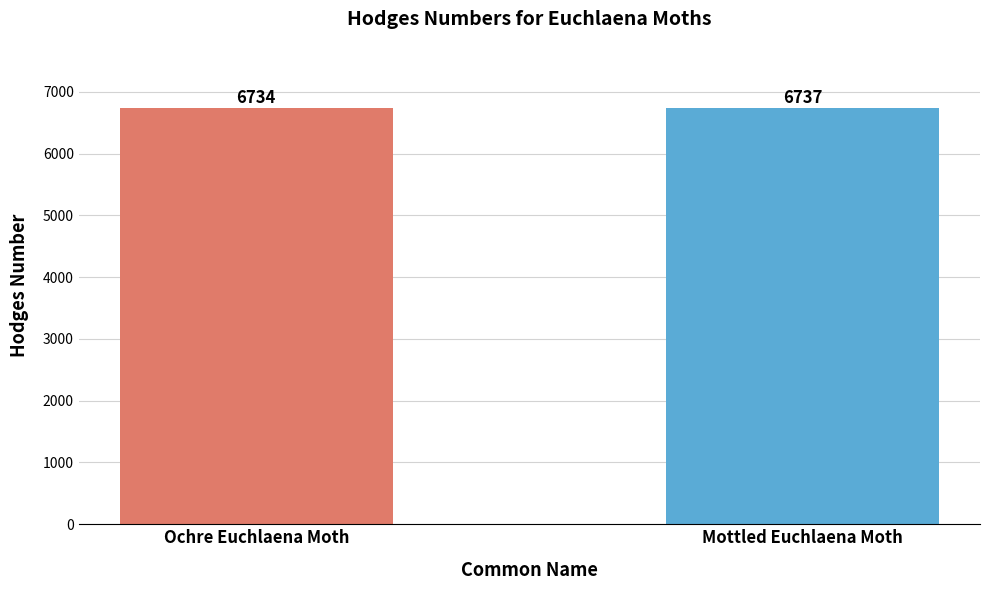

How many values are below 6737?

1